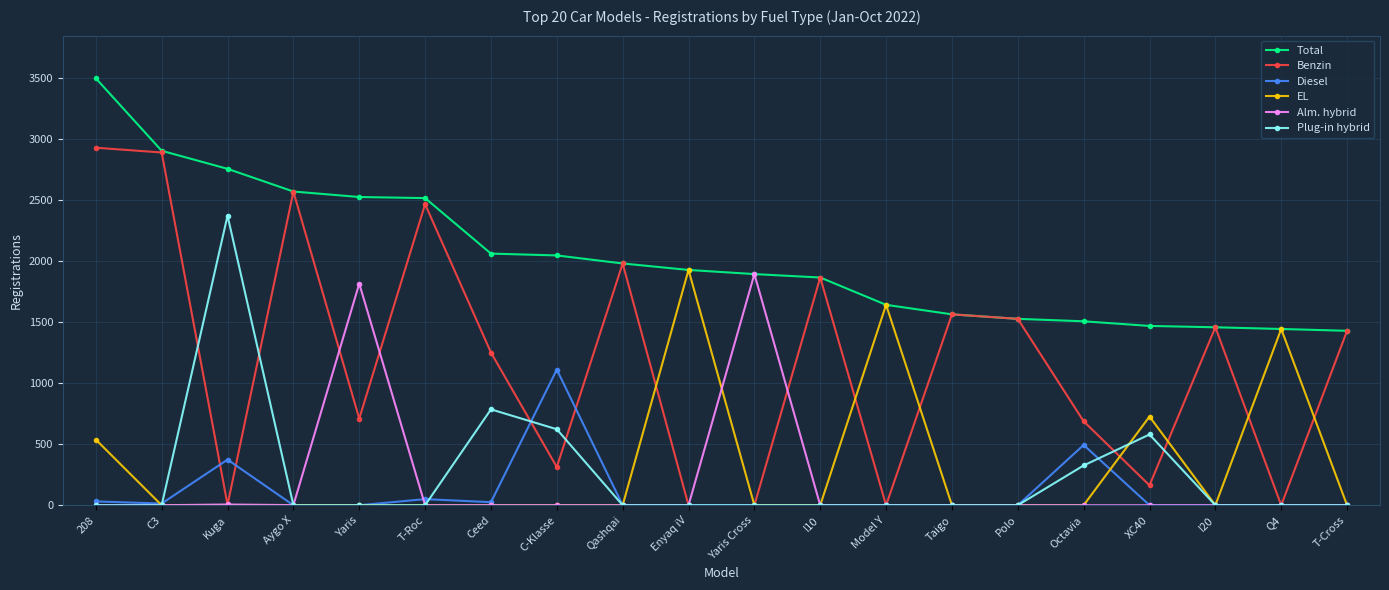

How many categories are shown in the chart?

20